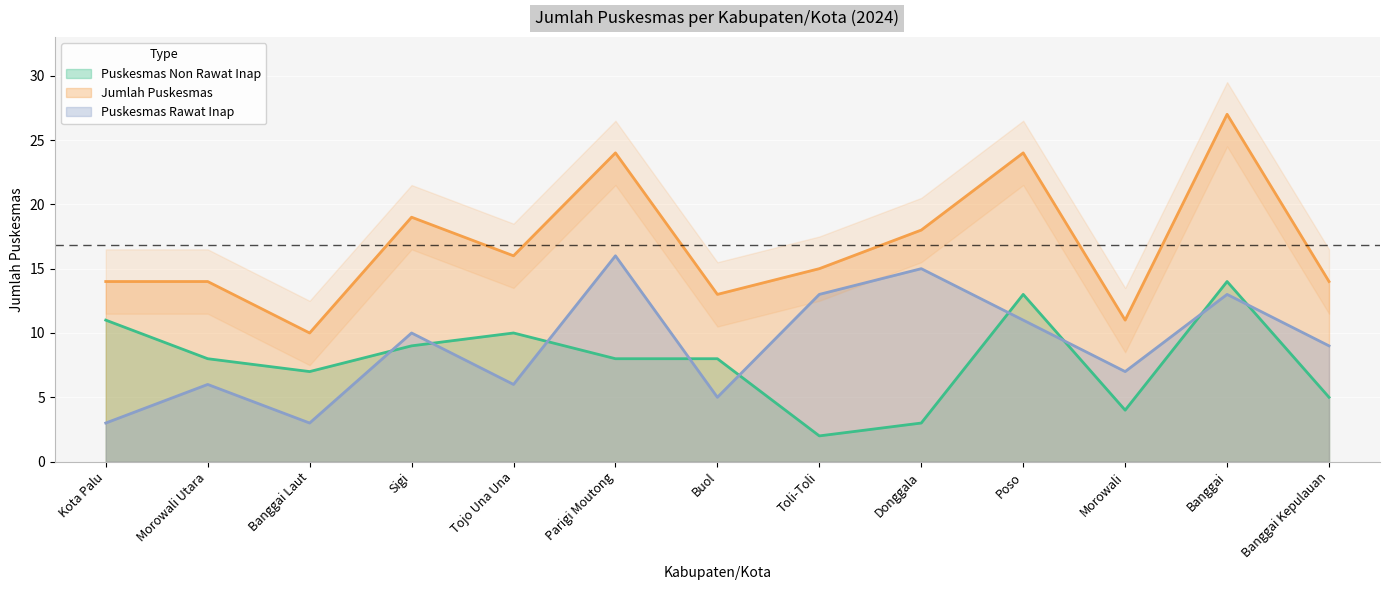

How many lines are shown in the chart?

3